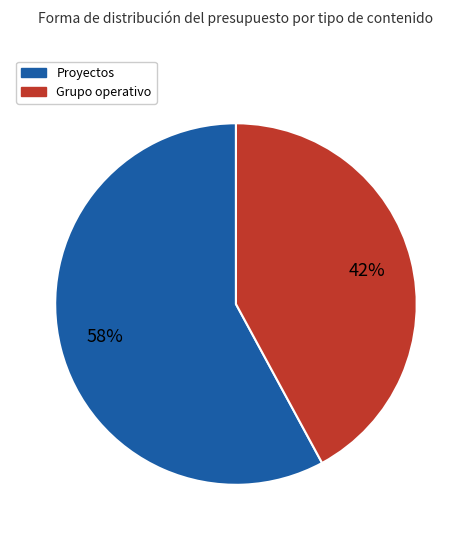

To the nearest percent, what is the difference between the largest and smallest slice percentages?

16%